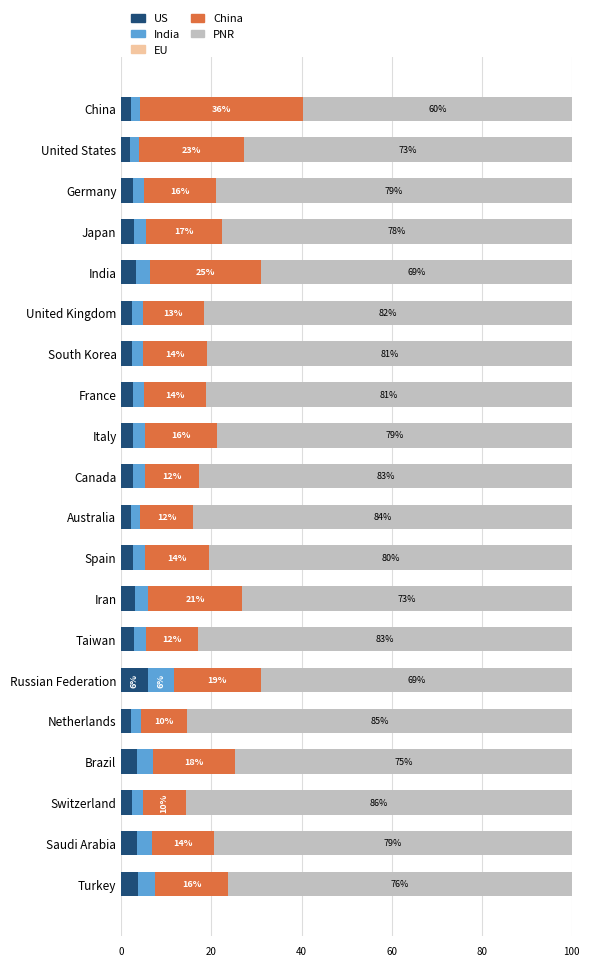

What is the highest value of the US series?

5.8